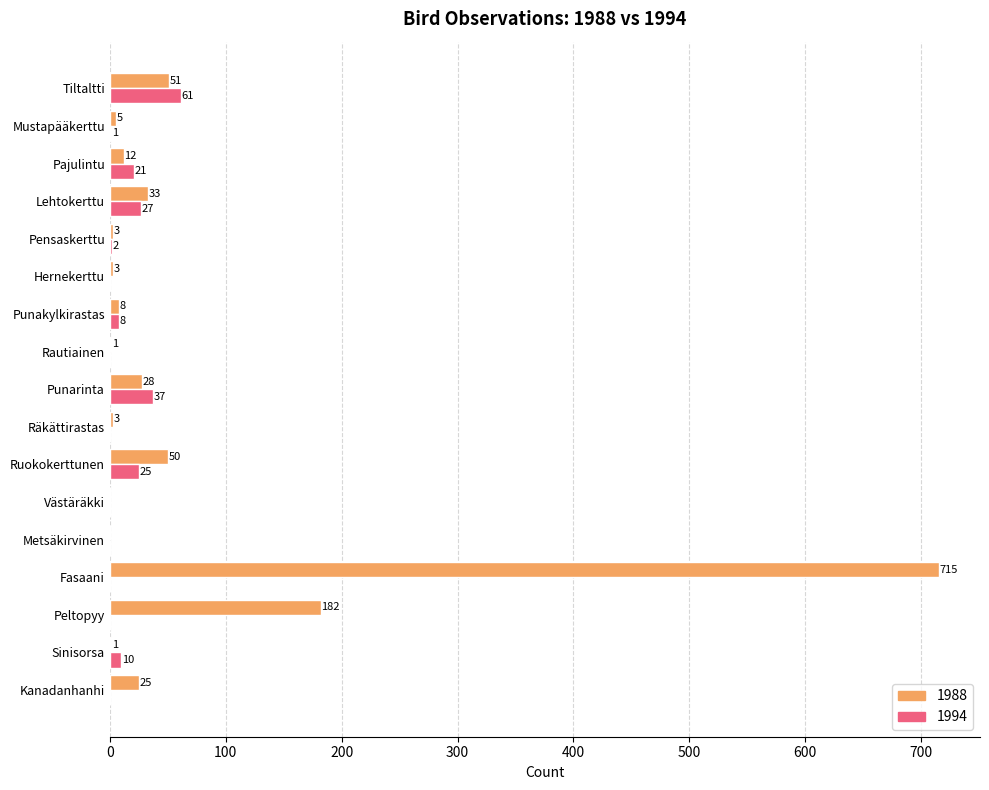

How many values in 1988 are above zero?

15